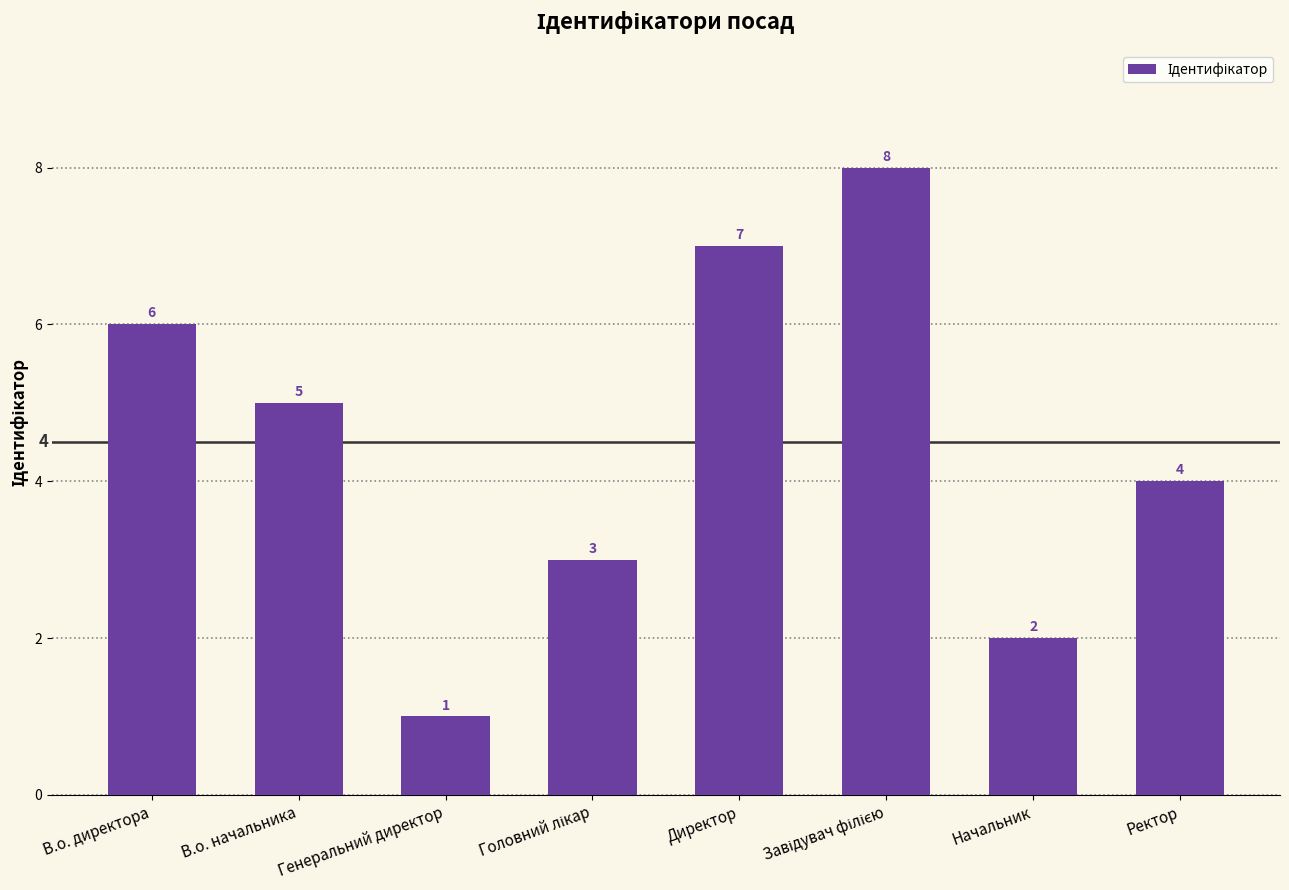

At which label does the data first exceed 5?

В.о. директора